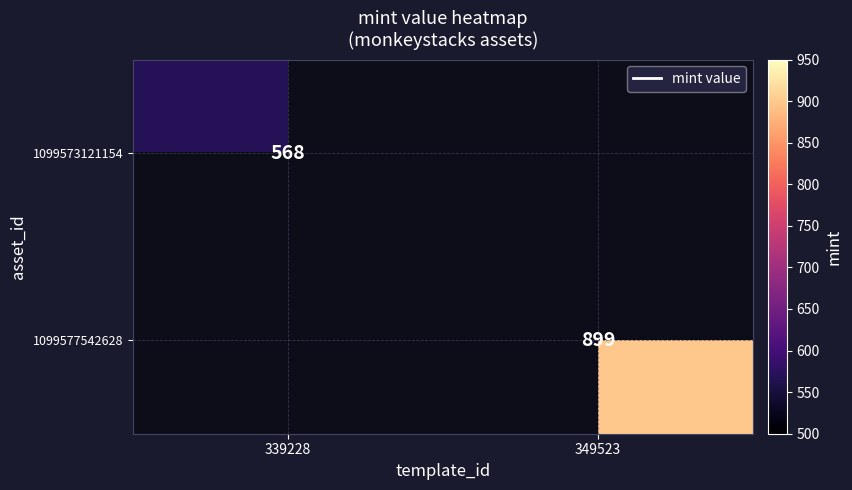

Is it true that 1099573121154 equals 568 at 339228?

True